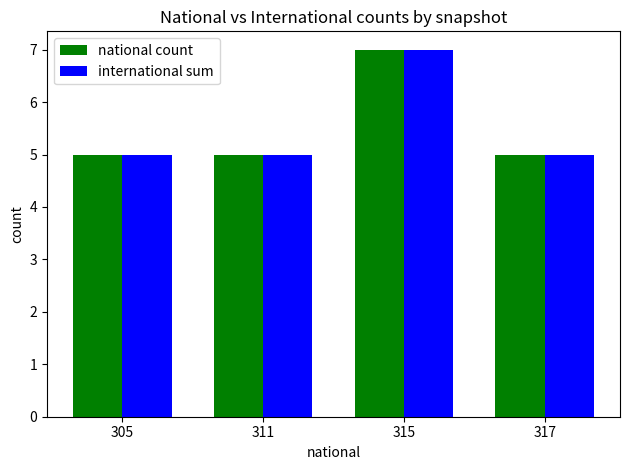

What is the minimum value for international sum?

5